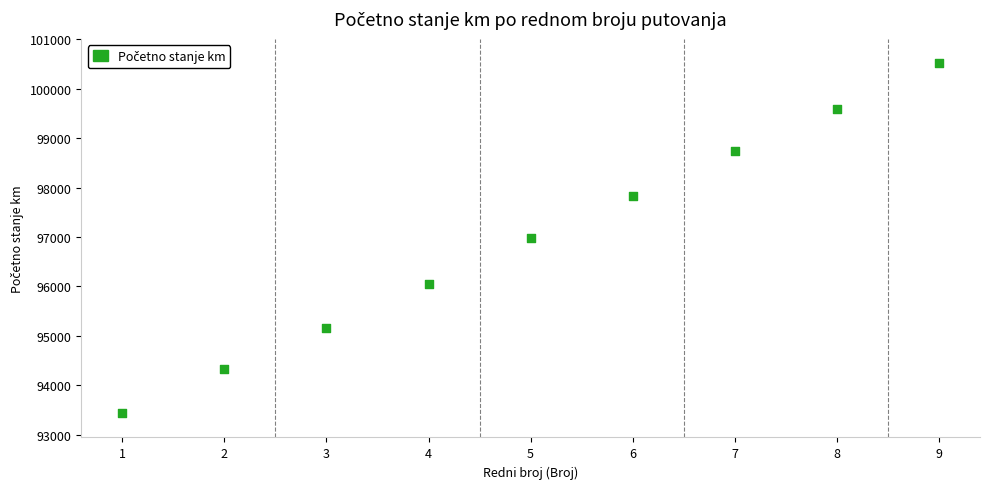

What is the range of X values (max minus min)?

8